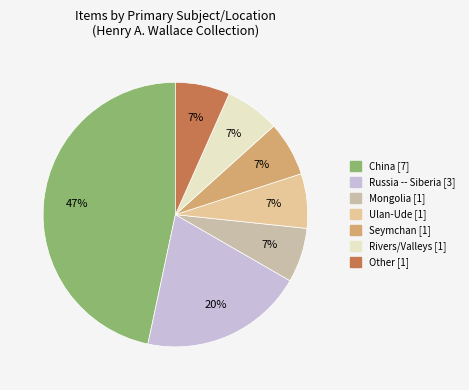

Between Other and China, which is larger?

China